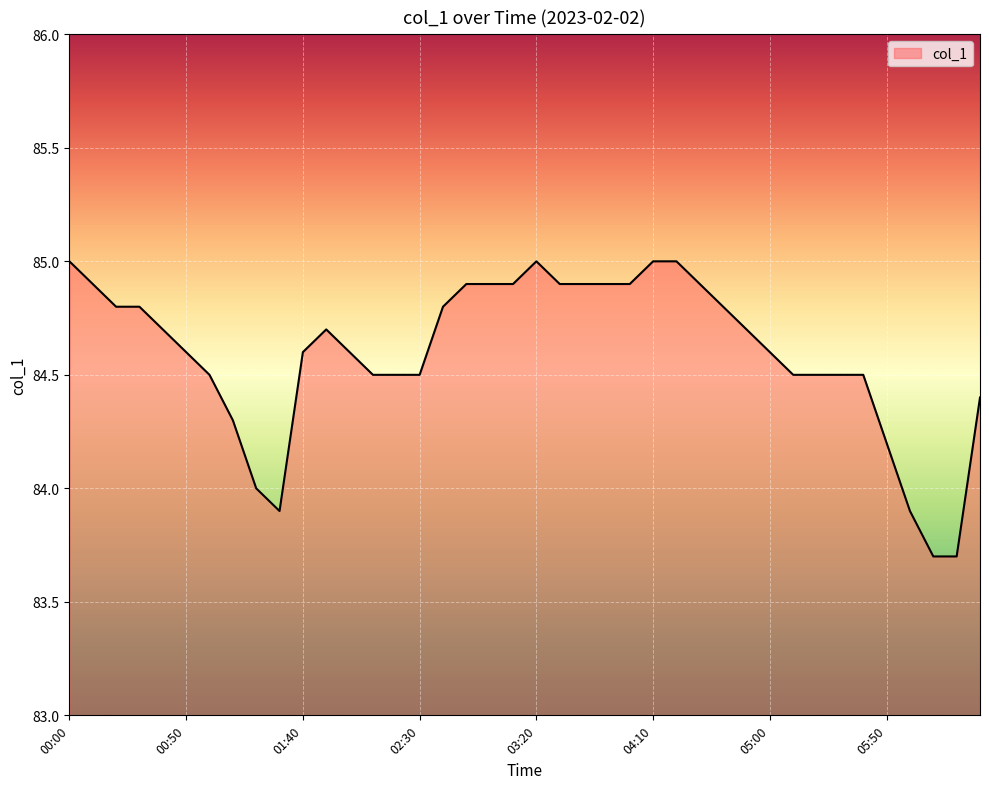

Reading left to right, transcribe all the data shown in this chart.

85.0	84.9	84.8	84.8	84.7	84.6	84.5	84.3	84.0	83.9	84.6	84.7	84.6	84.5	84.5	84.5	84.8	84.9	84.9	84.9	85.0	84.9	84.9	84.9	84.9	85.0	85.0	84.9	84.8	84.7	84.6	84.5	84.5	84.5	84.5	84.2	83.9	83.7	83.7	84.4